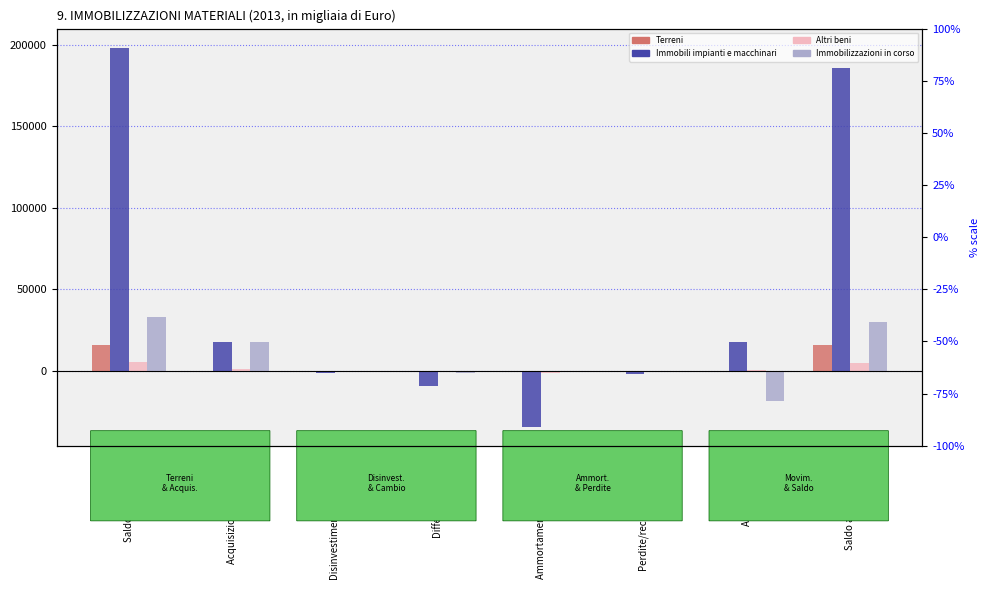

Reading left to right, extract all data points from this chart.

Terreni: 15711	48	-115	-200	0	0	0	15444
Immobili impianti e macchinari: 198230	17377	-1611	-9191	-34506	-2181	17802	185920
Altri beni: 5443	1162	17	-564	-1633	-39	571	4957
Immobilizzazioni in corso: 32961	17443	-162	-1261	0	0	-18887	30094